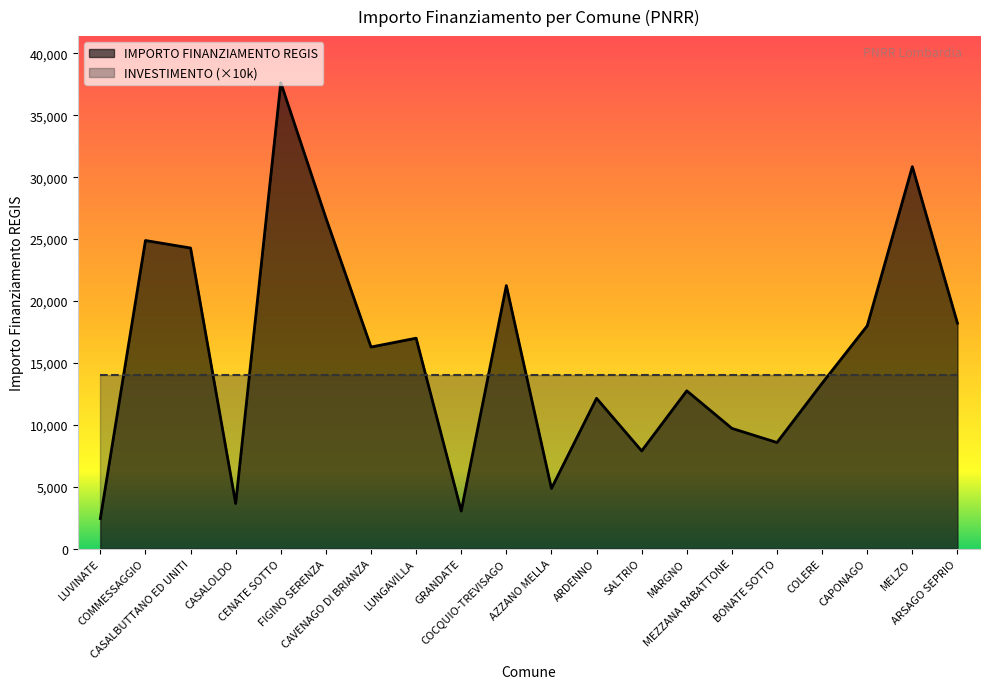

What is the maximum value shown in the chart?

37634